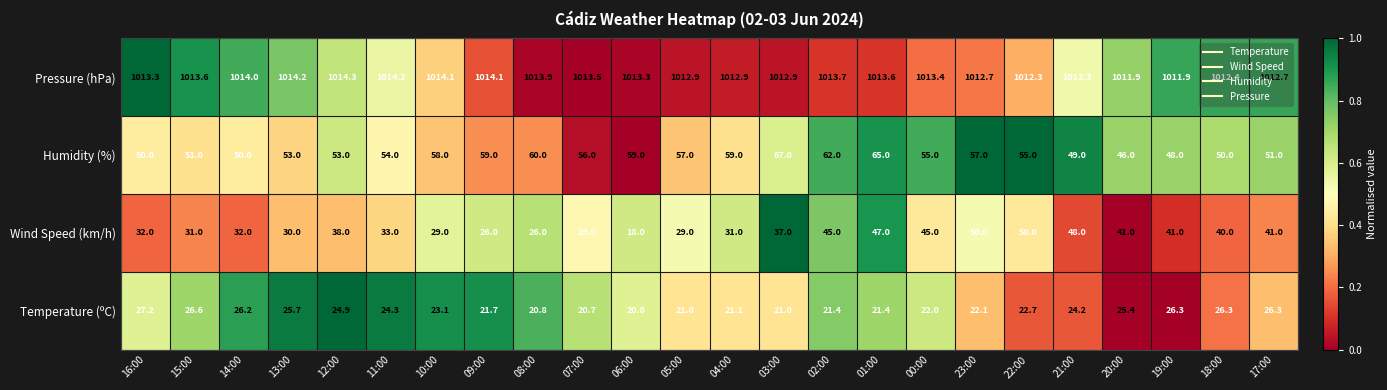

Which series has the largest total across all categories?

Pressure (hPa)